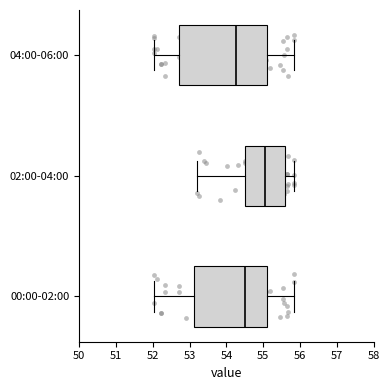

Reading bottom to top, transcribe this box plot: for each box, give where its median line is, the range the box spans, and where its two whiskers end, as read against the x-axis. The values are not printed on the chart, so give them approximately, as read against the axis.

00:00-02:00: median 54.5, box 53.1 to 55.1, whiskers 52.0 to 55.8
02:00-04:00: median 55.1, box 54.5 to 55.6, whiskers 53.2 to 55.8
04:00-06:00: median 54.3, box 52.7 to 55.1, whiskers 52.0 to 55.8